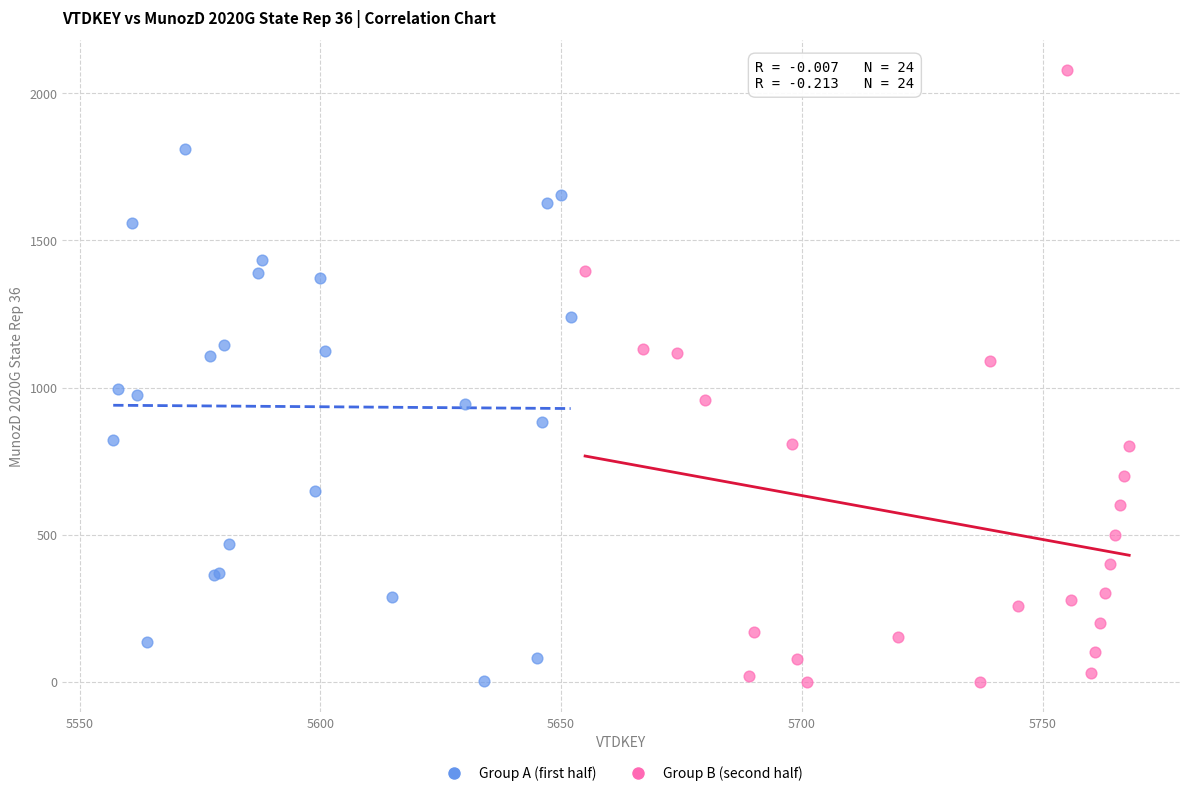

Which series reaches the maximum Y coordinate?

Group B (second half)